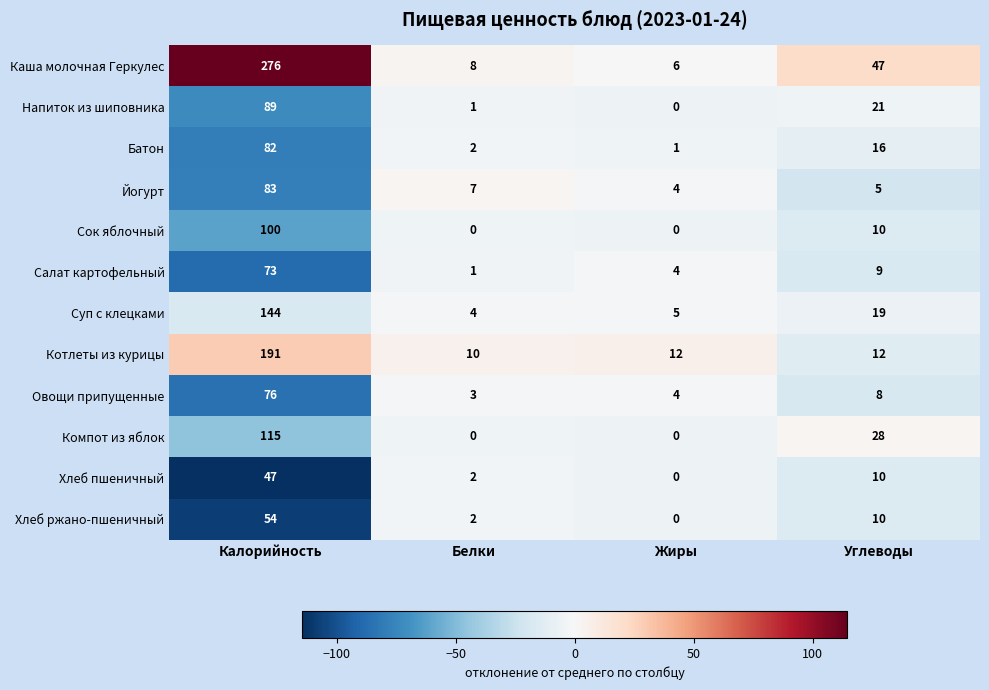

Which category has the highest value across all series?

Калорийность